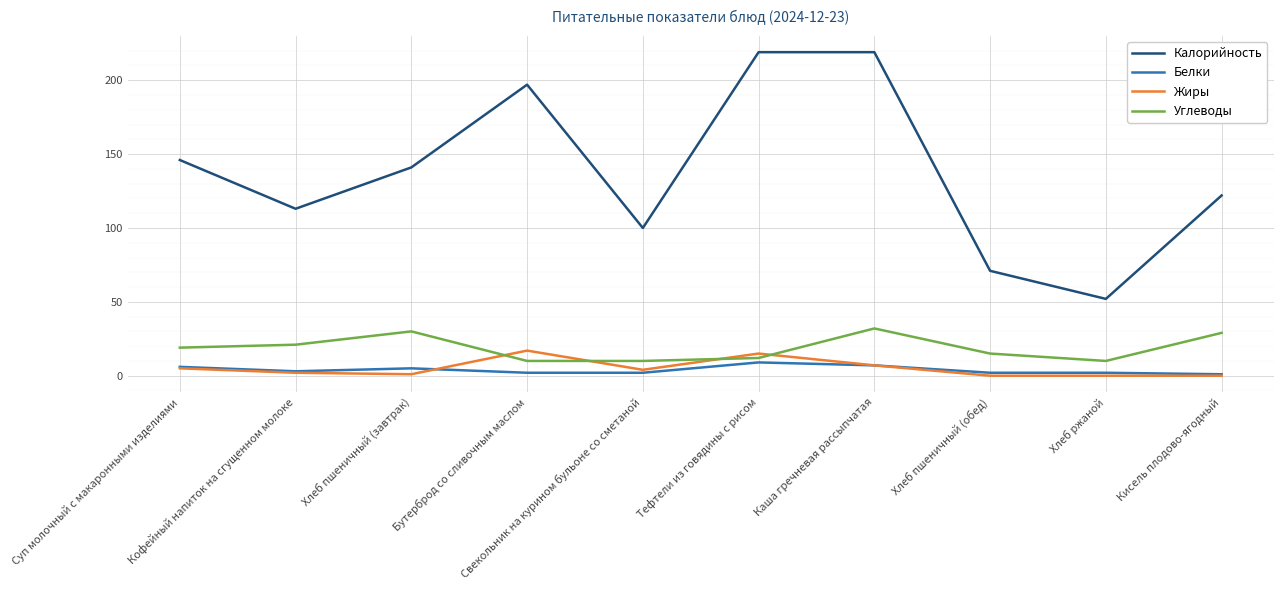

Which series changed the most between Суп молочный с макаронными изделиями and Кофейный напиток на сгущенном молоке?

Калорийность